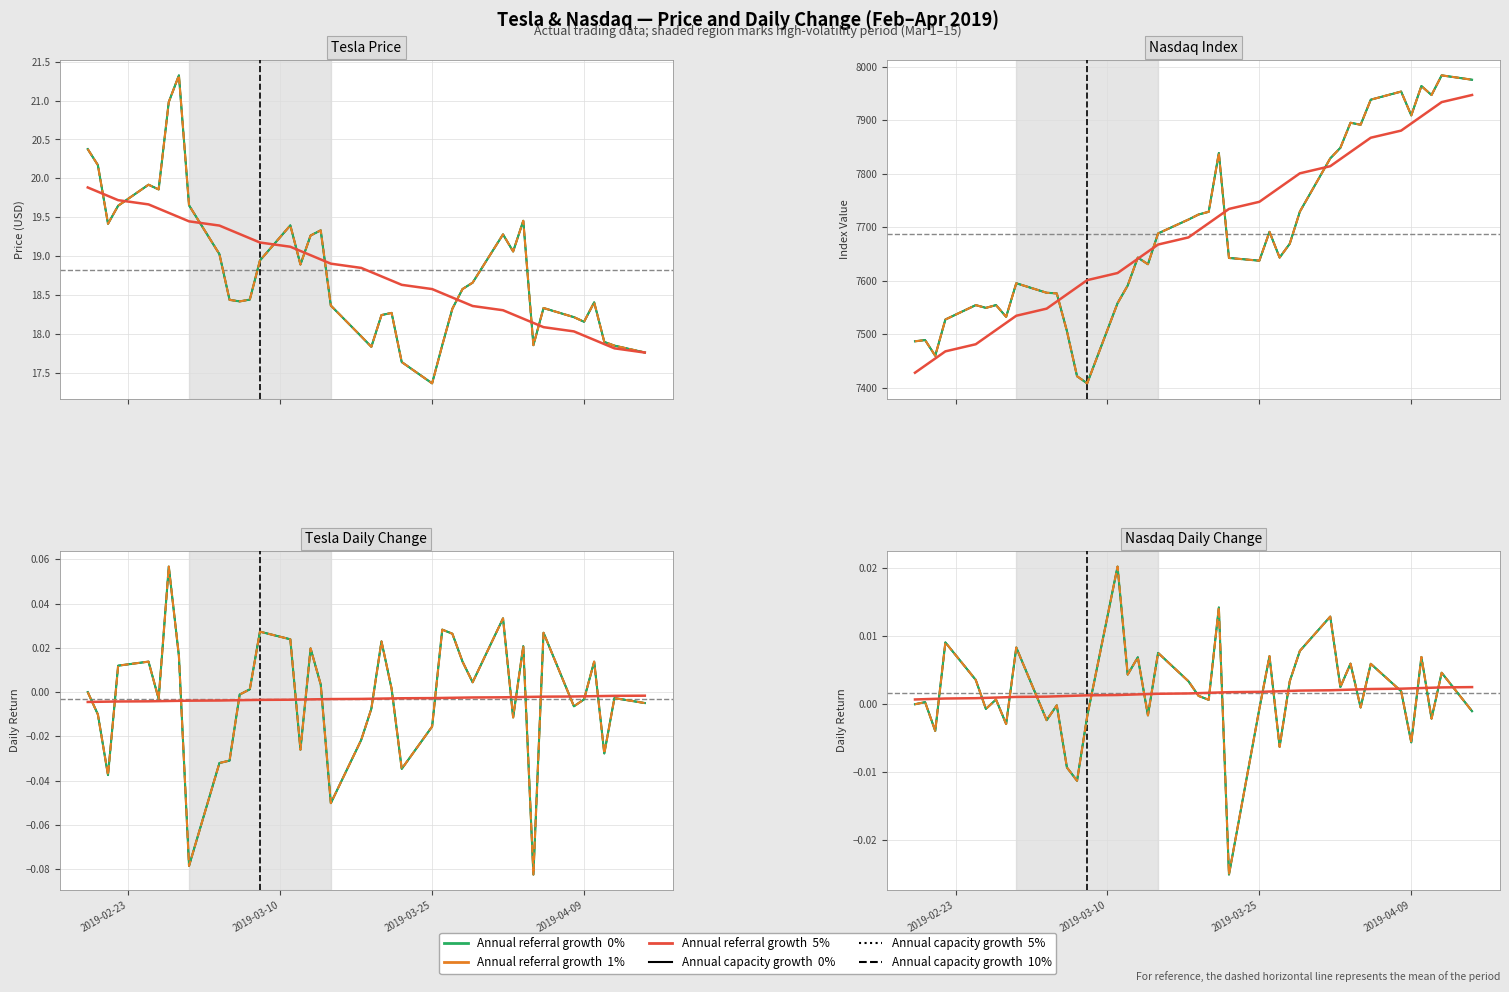

Reading right to left, extract all data points from this chart.

Tesla: 17.8	17.8	17.9	18.4	18.2	18.2	18.3	17.9	19.5	19.1	19.3	18.7	18.6	18.3	17.9	17.4	17.6	18.3	18.2	17.8	18.0	18.4	19.3	19.3	18.9	19.4	18.9	18.4	18.4	18.4	19.0	19.7	21.3	21.0	19.9	19.9	19.6	19.4	20.2	20.4
Nasdaq: 7976.0	7984.2	7947.4	7964.2	7909.3	7953.9	7938.7	7891.8	7895.5	7848.7	7828.9	7729.3	7669.2	7643.4	7691.5	7637.5	7642.7	7839.0	7729.0	7724.0	7714.5	7688.5	7630.9	7643.4	7591.0	7558.1	7408.1	7421.5	7505.9	7576.4	7577.6	7595.4	7532.5	7554.5	7549.3	7554.5	7527.5	7459.7	7489.1	7486.8
Tesla_Change: -0.0	-0.0	-0.0	0.0	-0.0	-0.0	0.0	-0.1	0.0	-0.0	0.0	0.0	0.0	0.0	0.0	-0.0	-0.0	0.0	0.0	-0.0	-0.0	-0.1	0.0	0.0	-0.0	0.0	0.0	0.0	-0.0	-0.0	-0.0	-0.1	0.0	0.1	-0.0	0.0	0.0	-0.0	-0.0	0.0
Nasdaq_Change: -0.0	0.0	-0.0	0.0	-0.0	0.0	0.0	-0.0	0.0	0.0	0.0	0.0	0.0	-0.0	0.0	-0.0	-0.0	0.0	0.0	0.0	0.0	0.0	-0.0	0.0	0.0	0.0	-0.0	-0.0	-0.0	-0.0	-0.0	0.0	-0.0	0.0	-0.0	0.0	0.0	-0.0	0.0	0.0